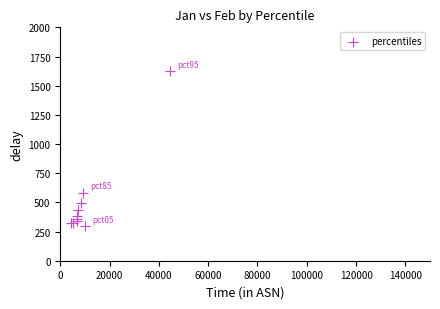

What Y value in the scatter plot is closest to 959?

583.8